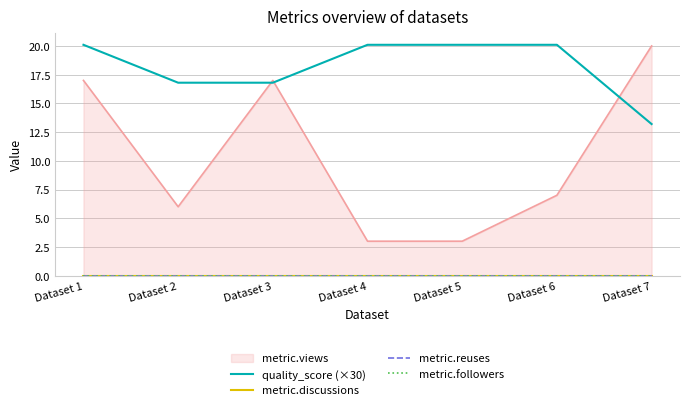

At which category does the chart reach its minimum across all series?

Dataset 1